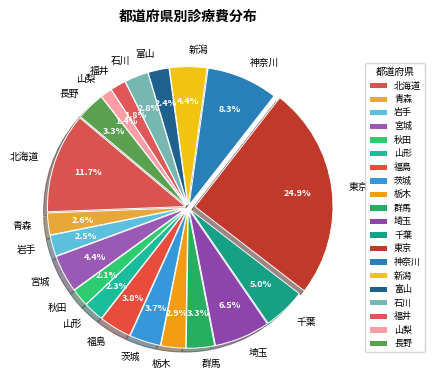

True or false: 富山 accounts for 17% of the total.

False